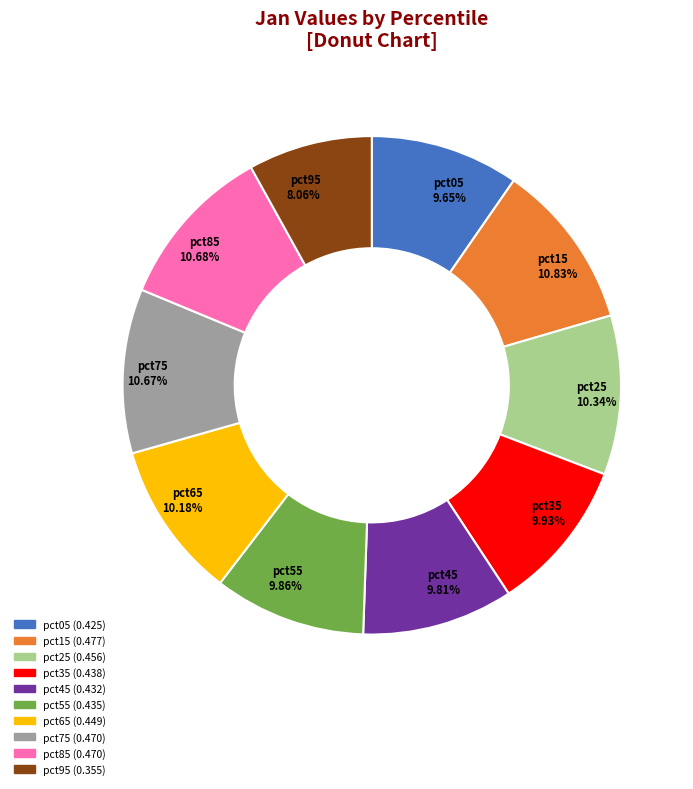

The pct75 slice represents 11% of the pie. True or false?

True